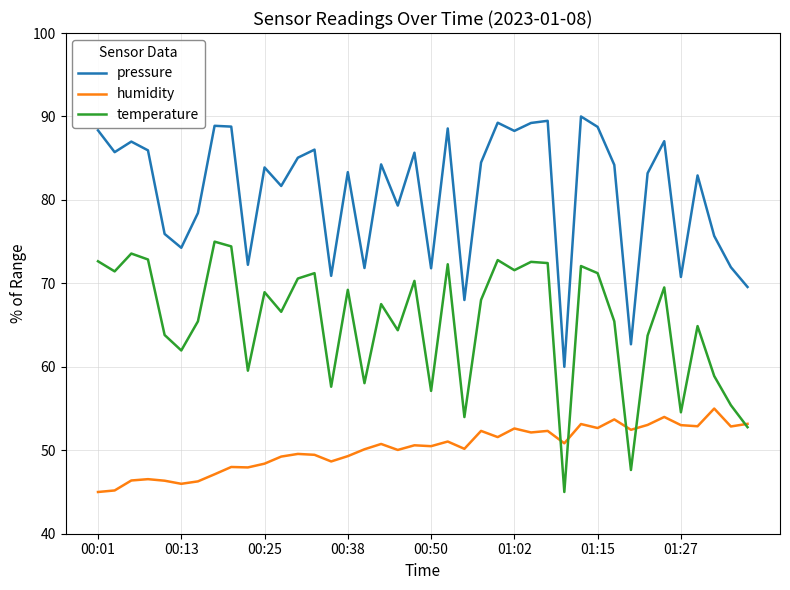

Which series has the largest total across all categories?

pressure